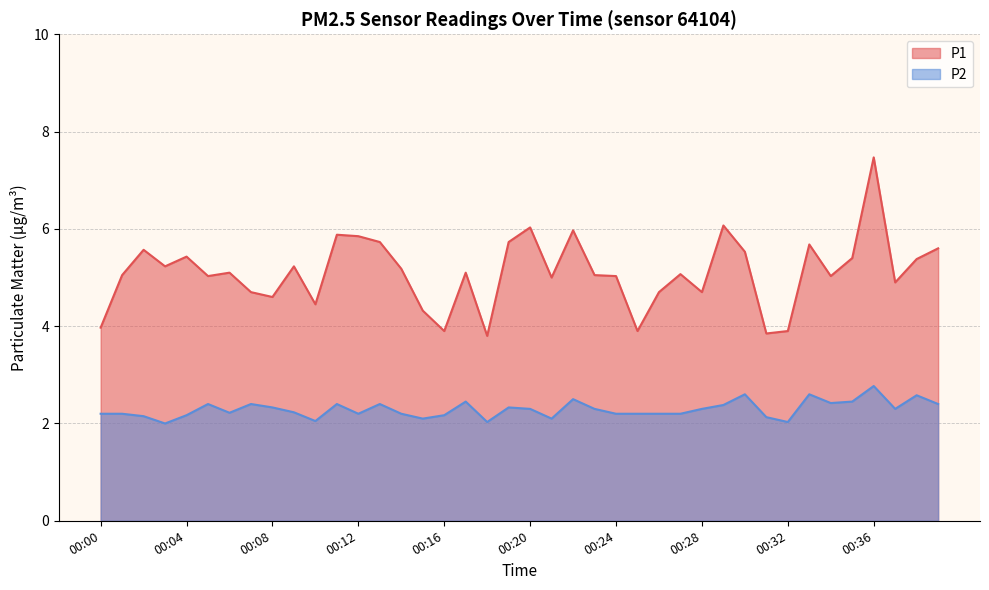

How many lines are shown in the chart?

2